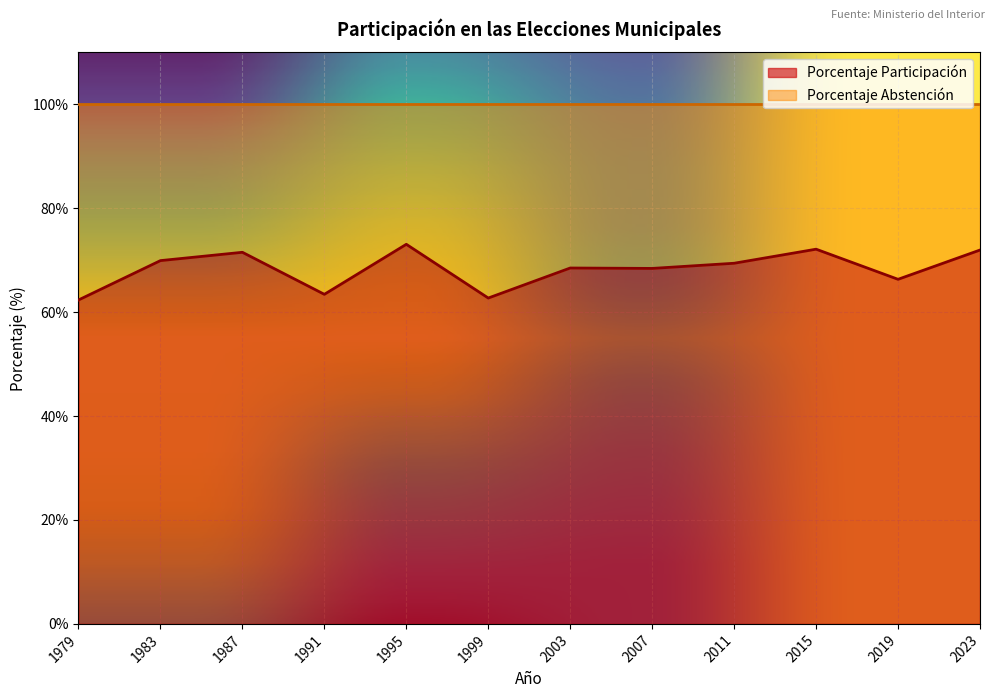

How many lines are shown in the chart?

2